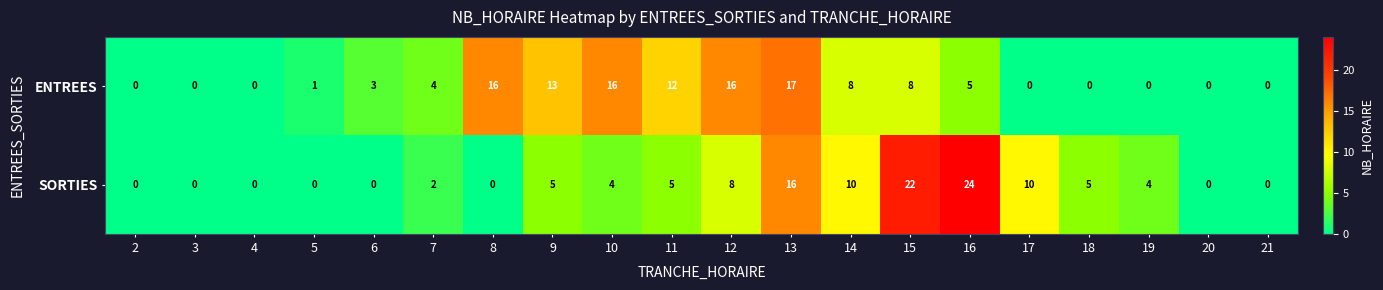

What is the total value across all series at 19?

4